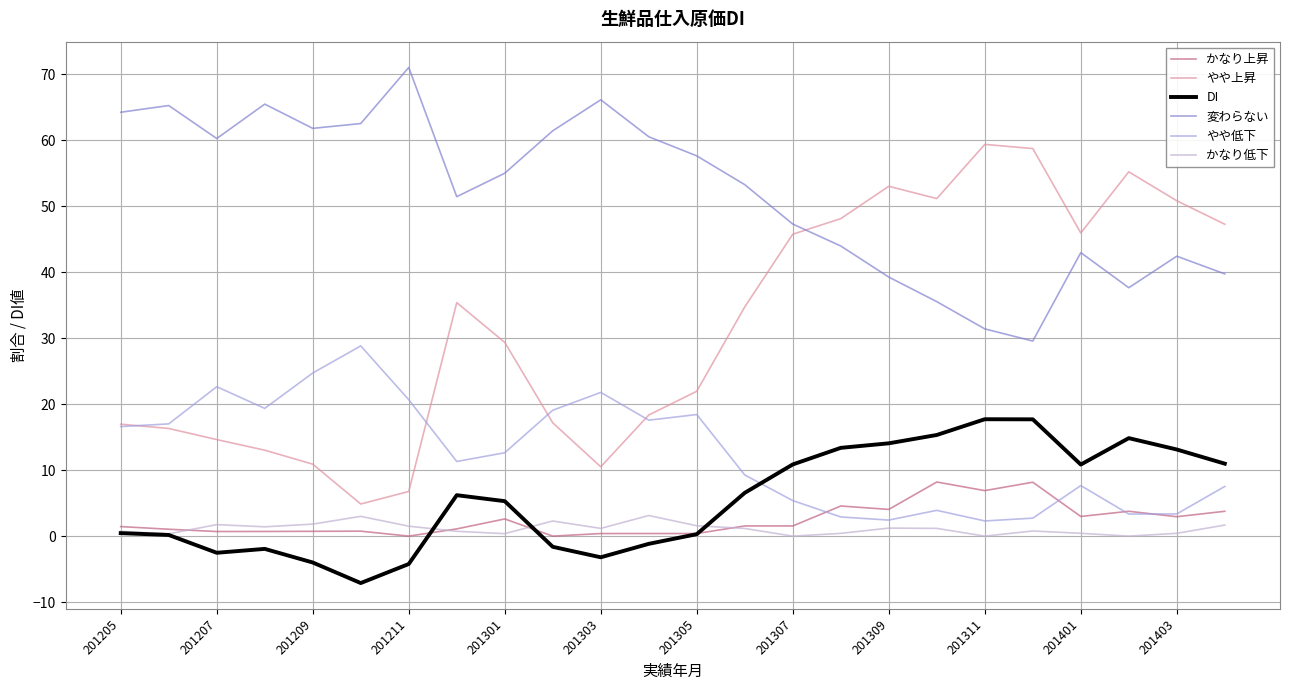

Where is かなり上昇 nearest to the value 4?

201309